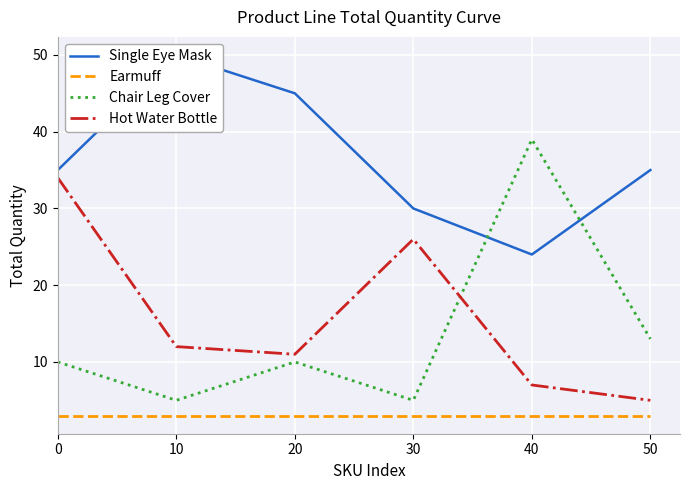

Is it true that Chair Leg Cover equals 5 at 10?

True